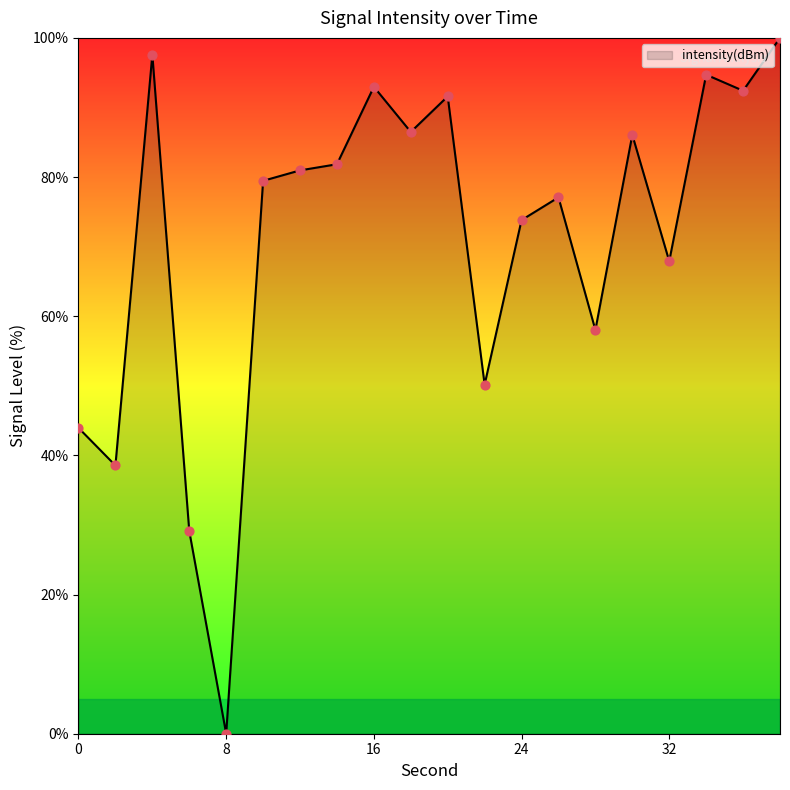

What is the maximum value shown in the chart?

100.0